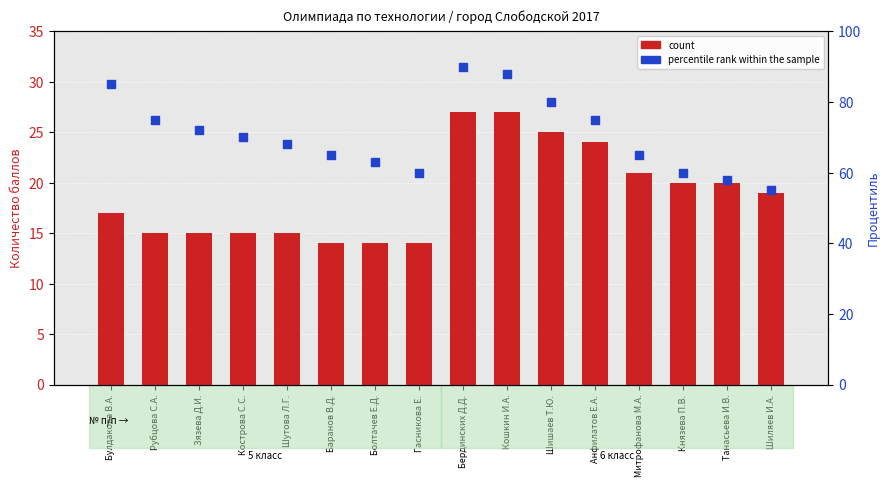

What is the total value across all series at Зязева Д.И.?

87